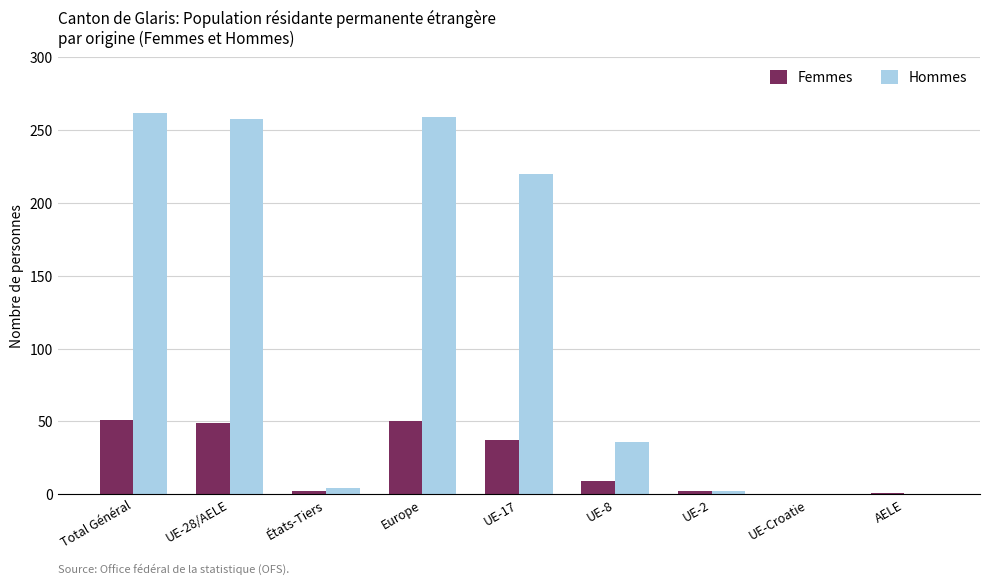

Is the value of Hommes at Total Général greater than the value of Femmes at États-Tiers?

Yes